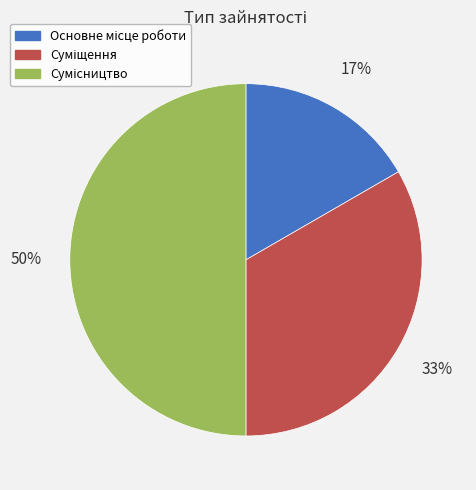

To the nearest percent, what is the difference between the largest and smallest slice percentages?

33%